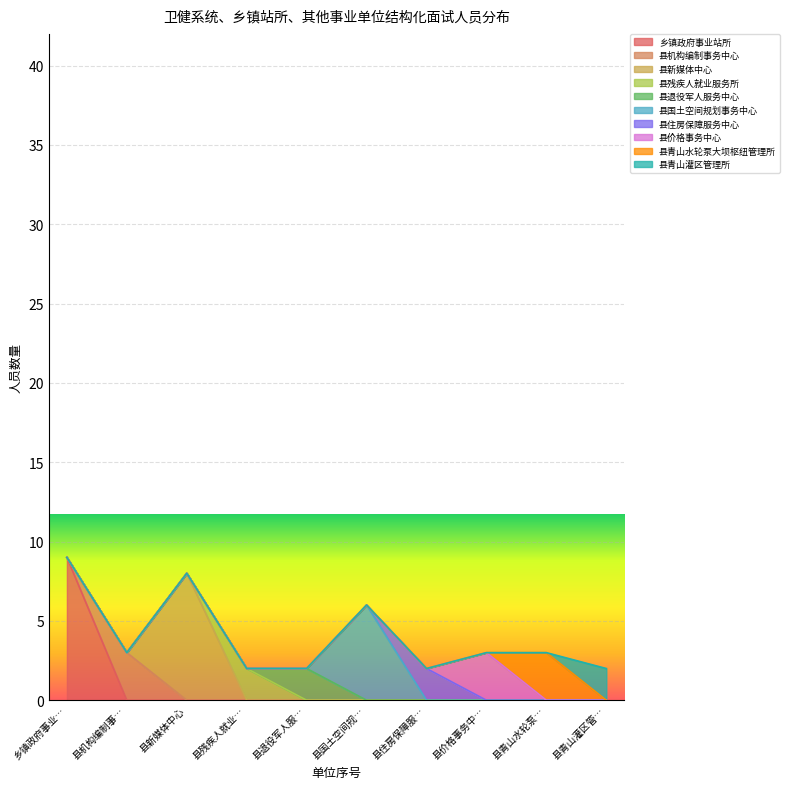

True or false: 其他单位 and 县机构编制事务中心 cross at least once.

False